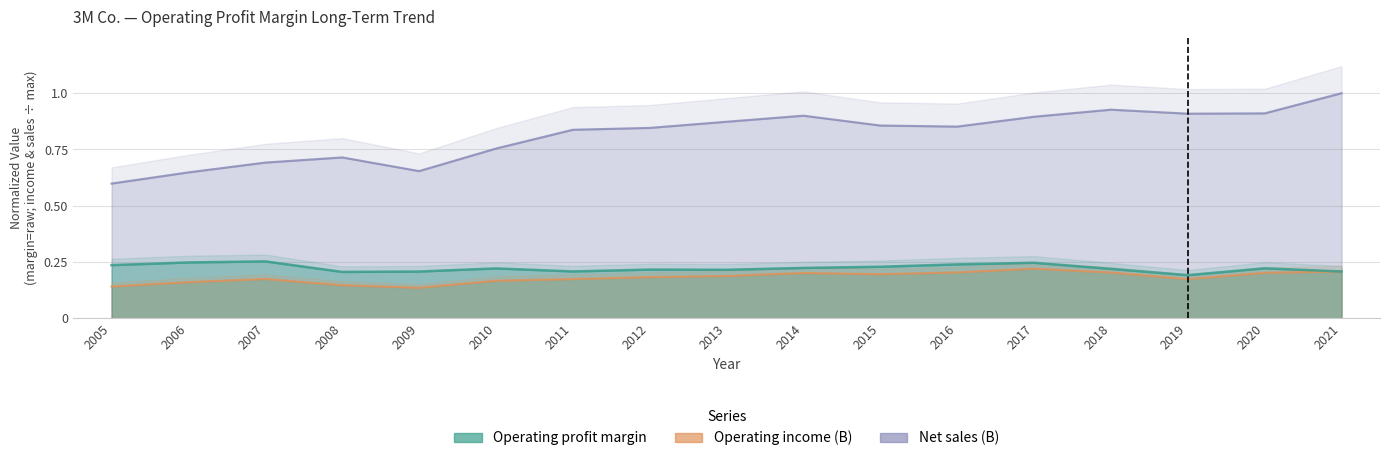

What are all the series names shown in the legend?

Operating profit margin, Operating income (B), Net sales (B)